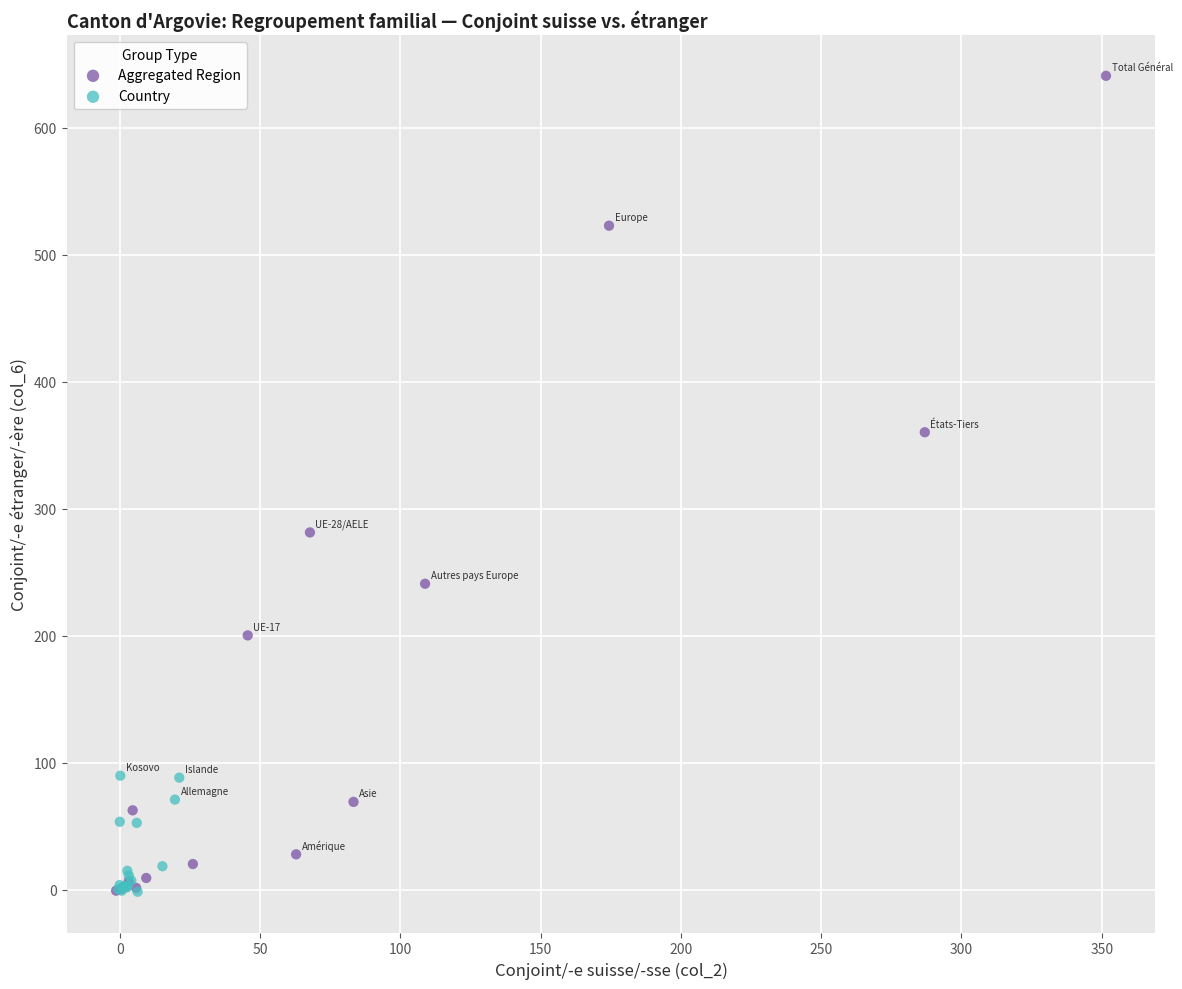

Which series has the widest spread of Y values?

Aggregated Region